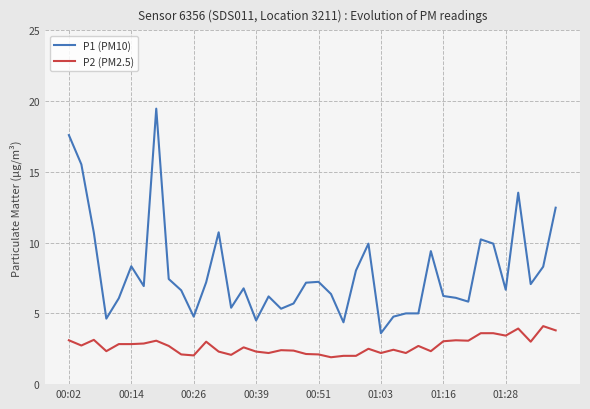

True or false: P2 (PM2.5) and P1 (PM10) intersect in this chart.

False